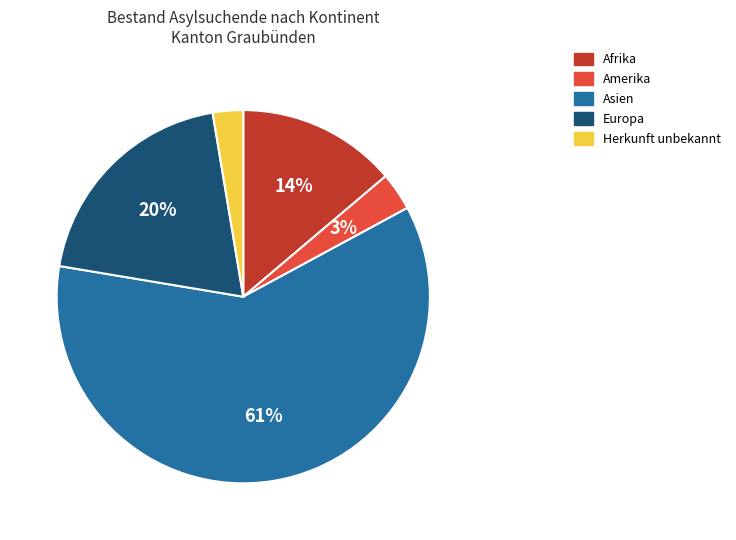

What is the largest slice in the pie chart?

Asien